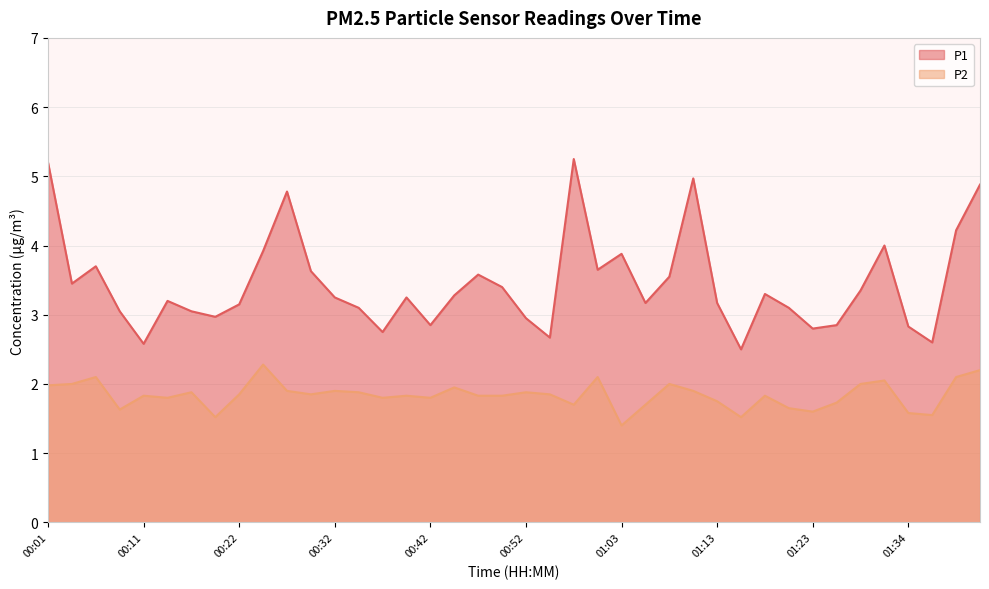

At how many categories does at least one series exceed 5?

2